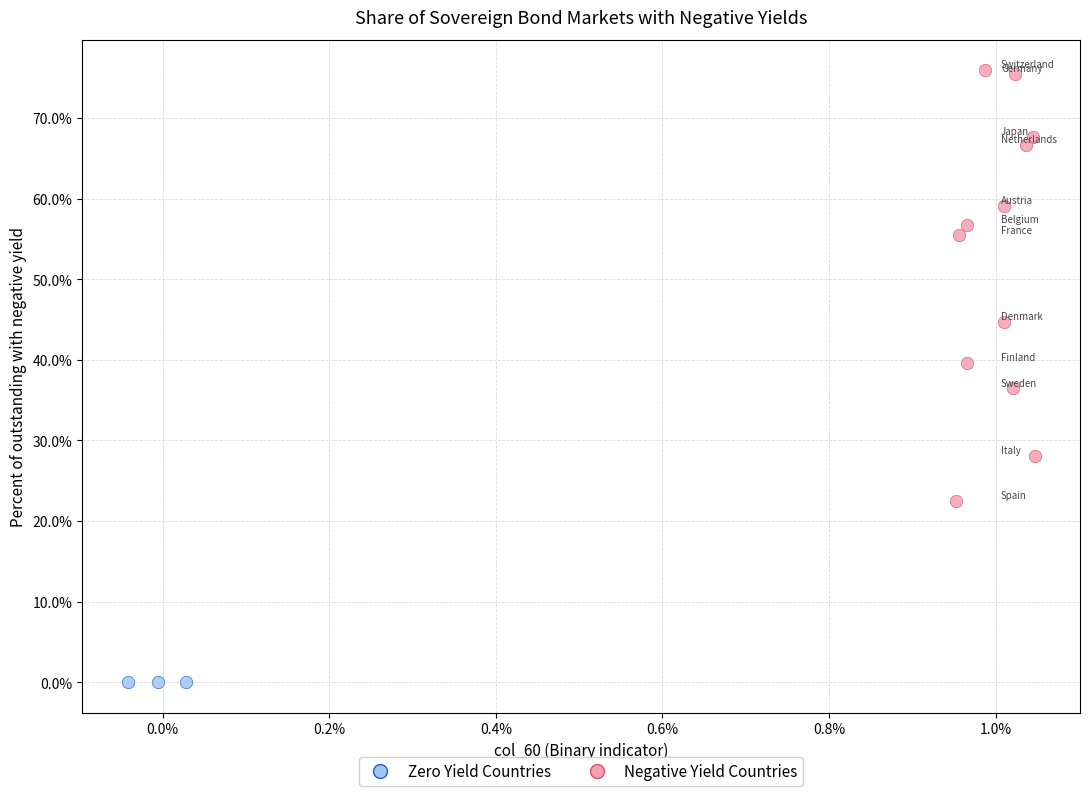

Which series contains the lowest Y value?

Zero Yield Countries